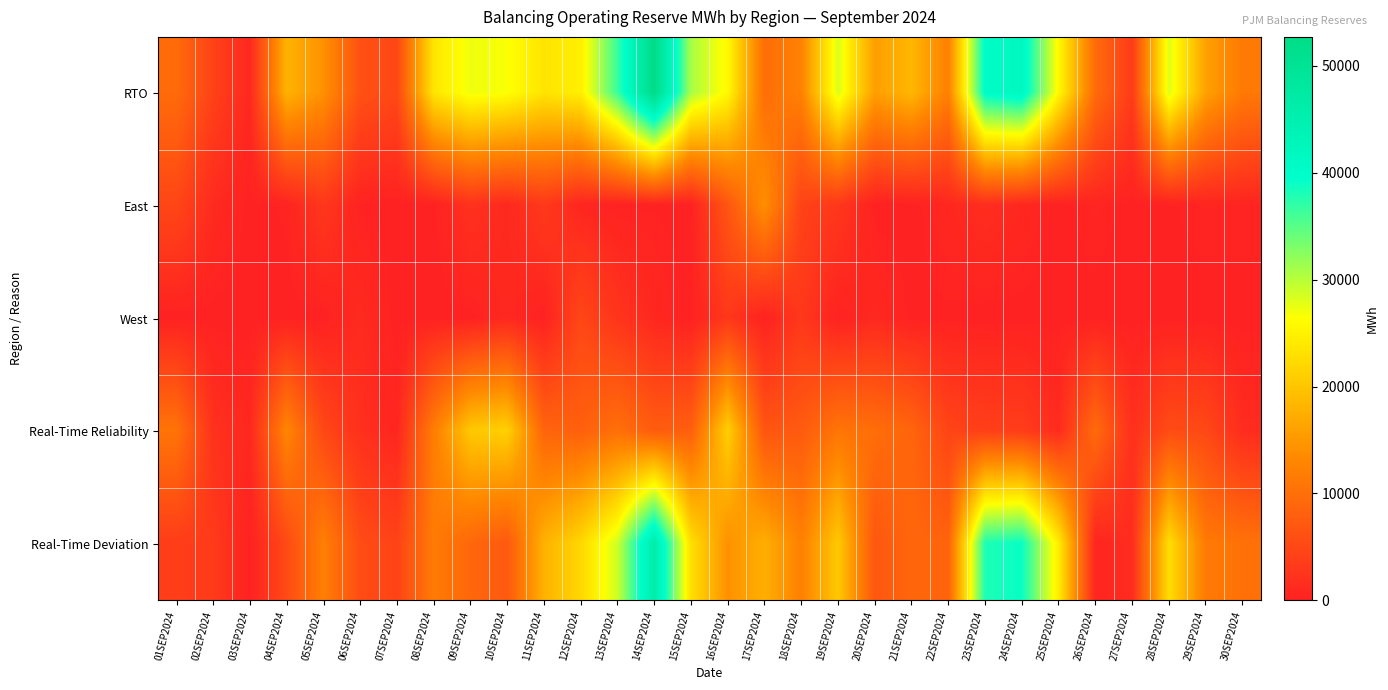

List the series in order of their peak value, lowest first.

West, East, Real-Time Reliability, Real-Time Deviation, RTO